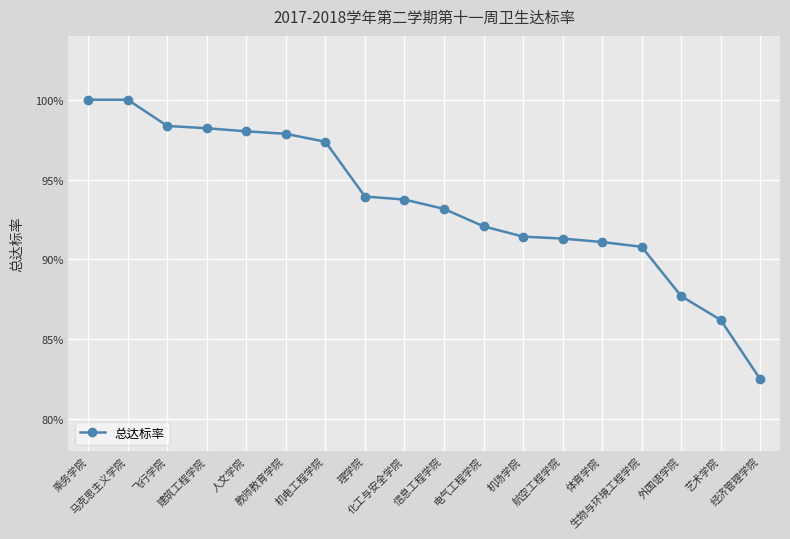

What is the average value?

0.9